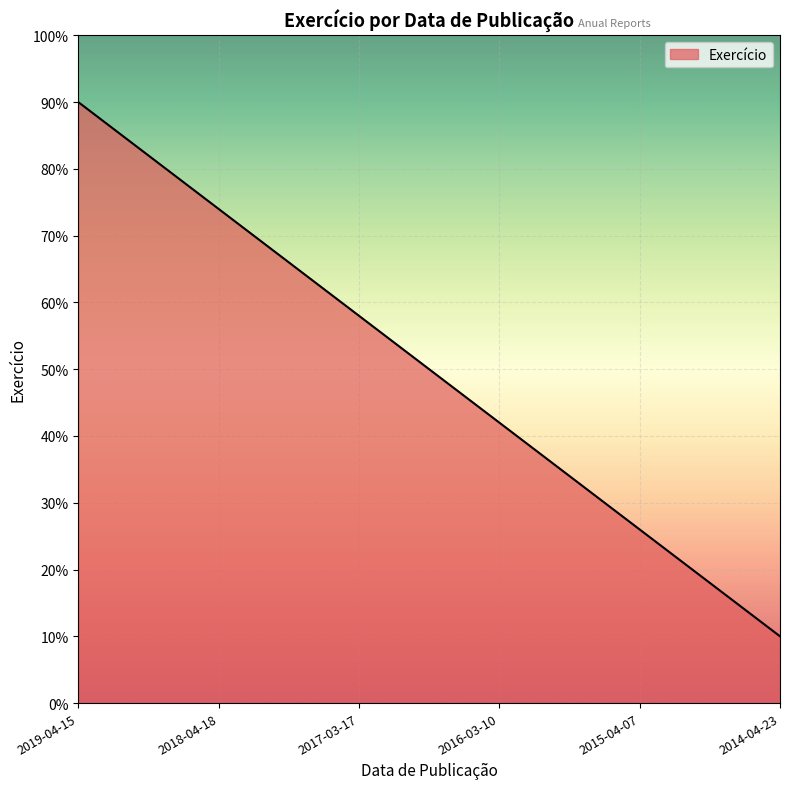

At which category does the chart reach its peak across all series?

2019-04-15